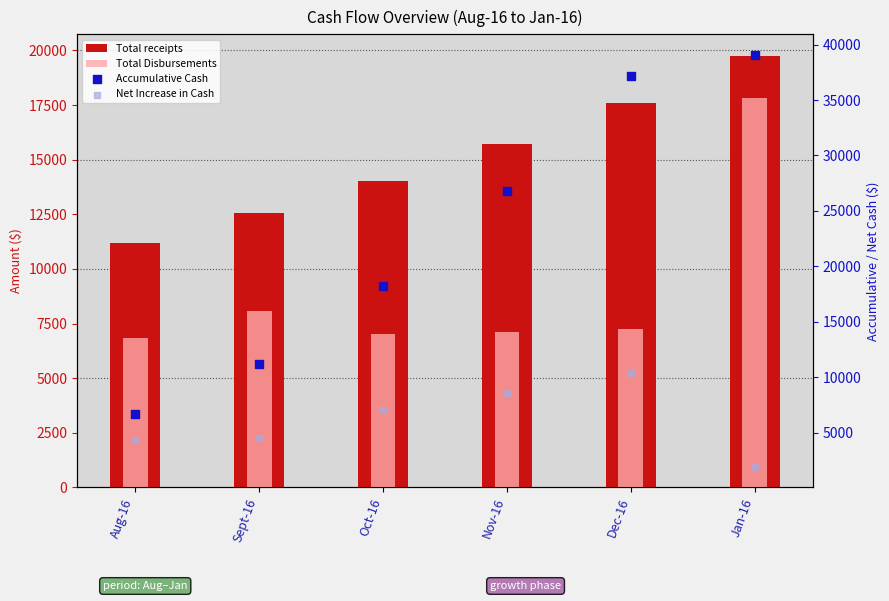

Is the value of Accumulative Cash at Dec-16 greater than the value of Total Disbursements at Nov-16?

Yes